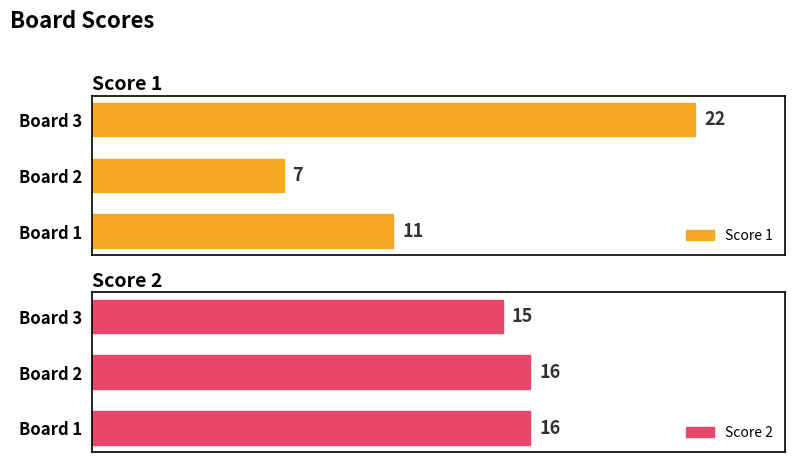

Reading left to right, list all the values displayed in this chart.

Score 1: 11	7	22
Score 2: 16	16	15